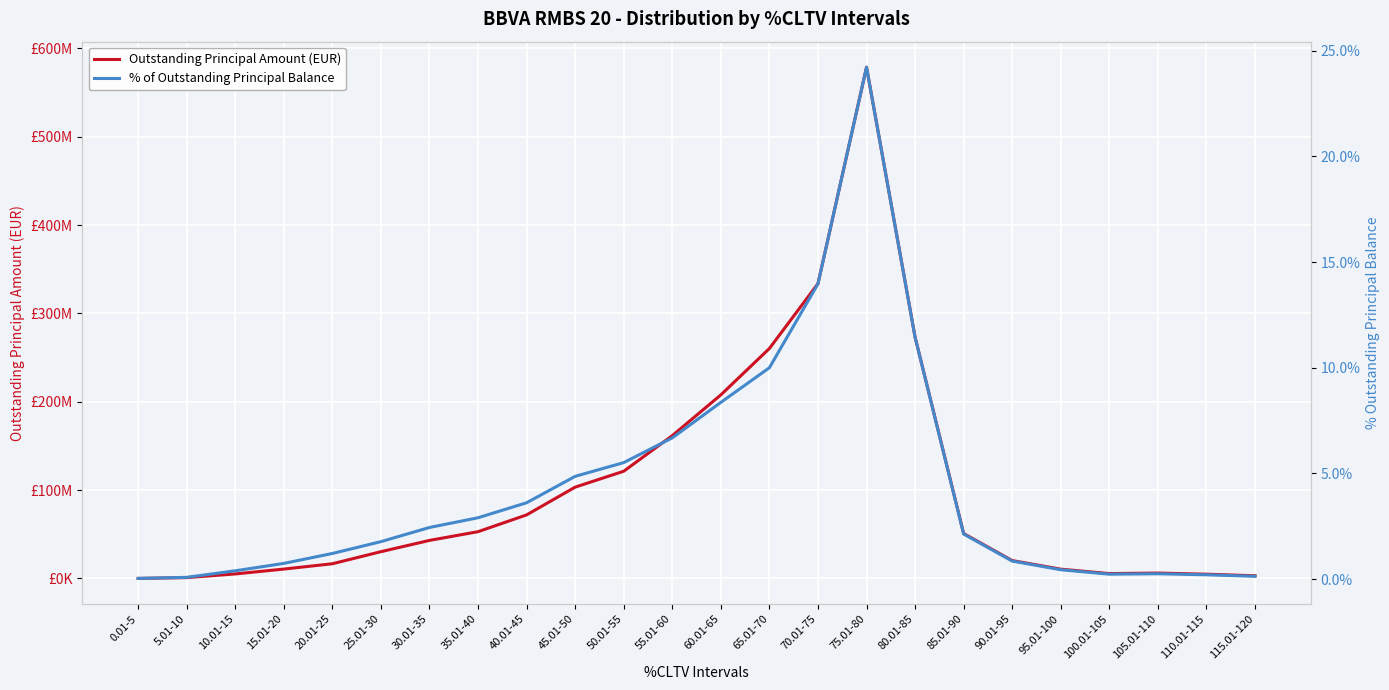

What is the total value across all series at 65.01-70?

260255469.4